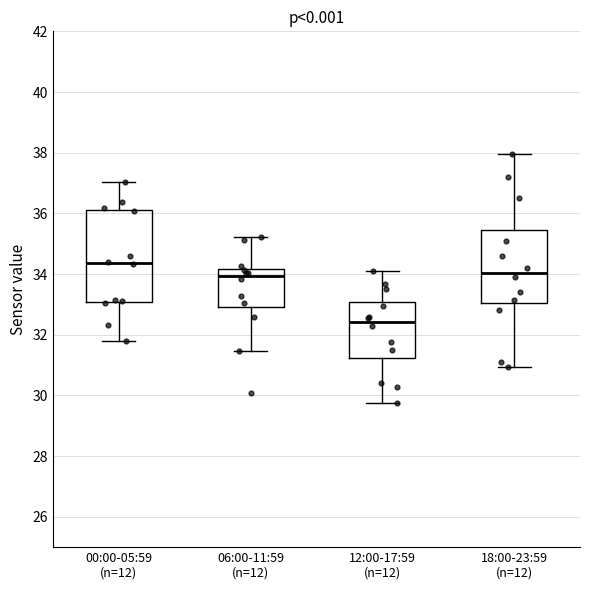

Which box is the tallest, from its lower edge to its upper edge?

00:00-05:59 (n=12)